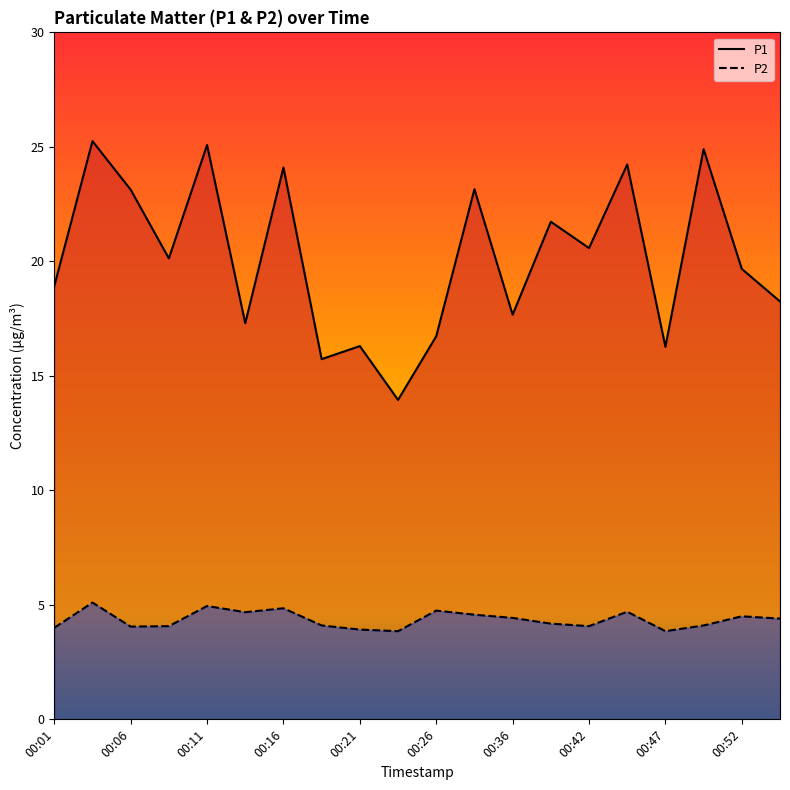

Rank the series by their maximum value, from lowest to highest.

P2, P1